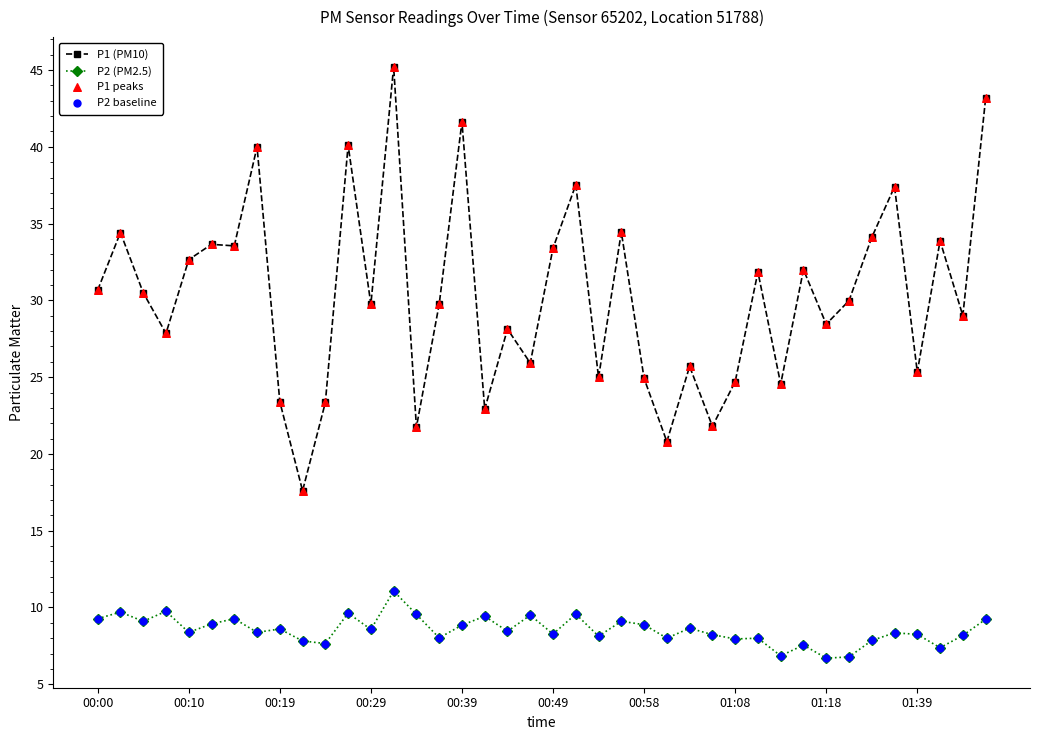

At how many categories does at least one series exceed 20?

39